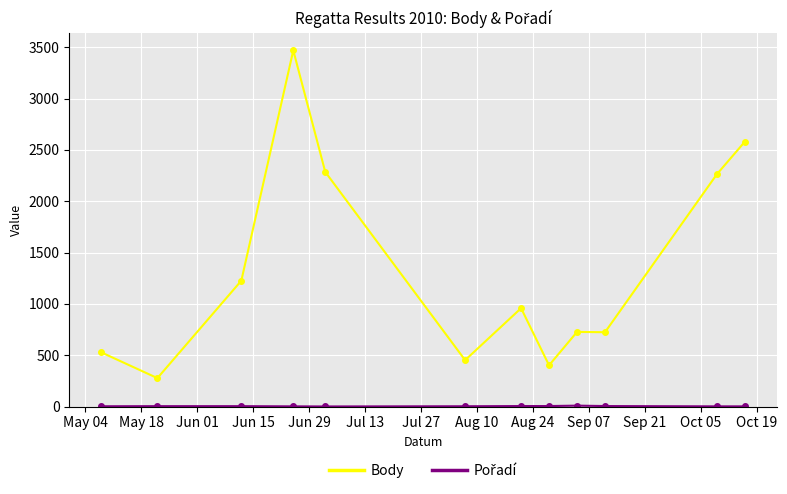

Which series has the largest total across all categories?

Body